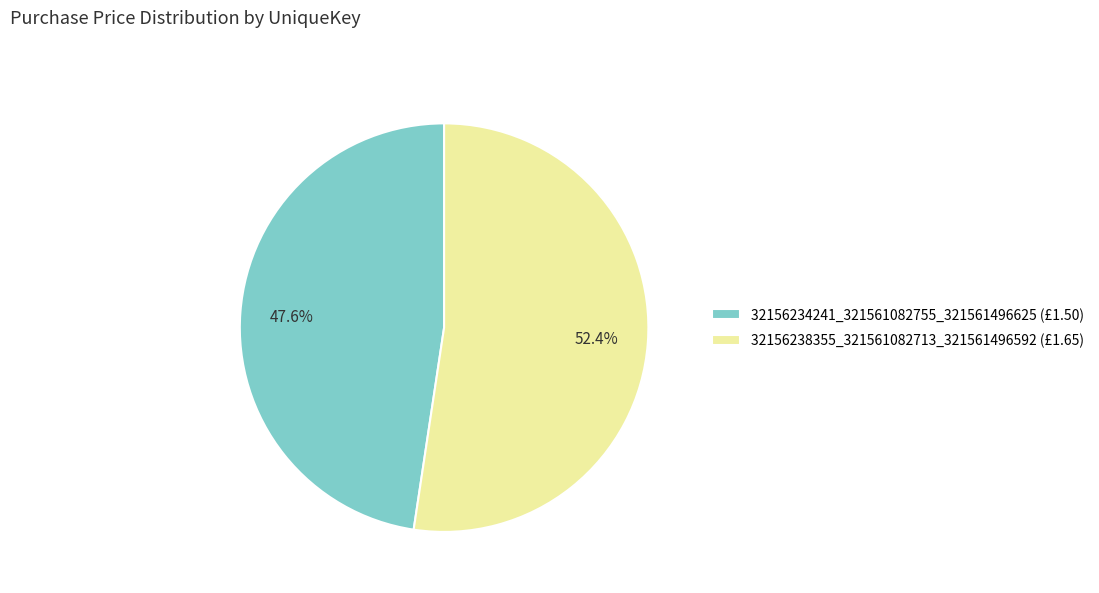

Rank the categories by value from lowest to highest.

32156234241_321561082755_321561496625, 32156238355_321561082713_321561496592